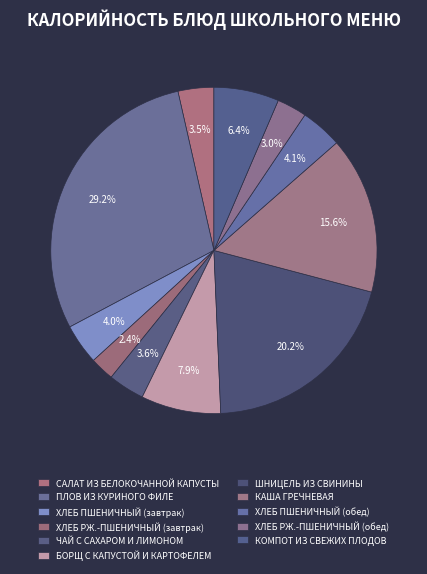

Is there any slice that represents more than half of the pie?

No